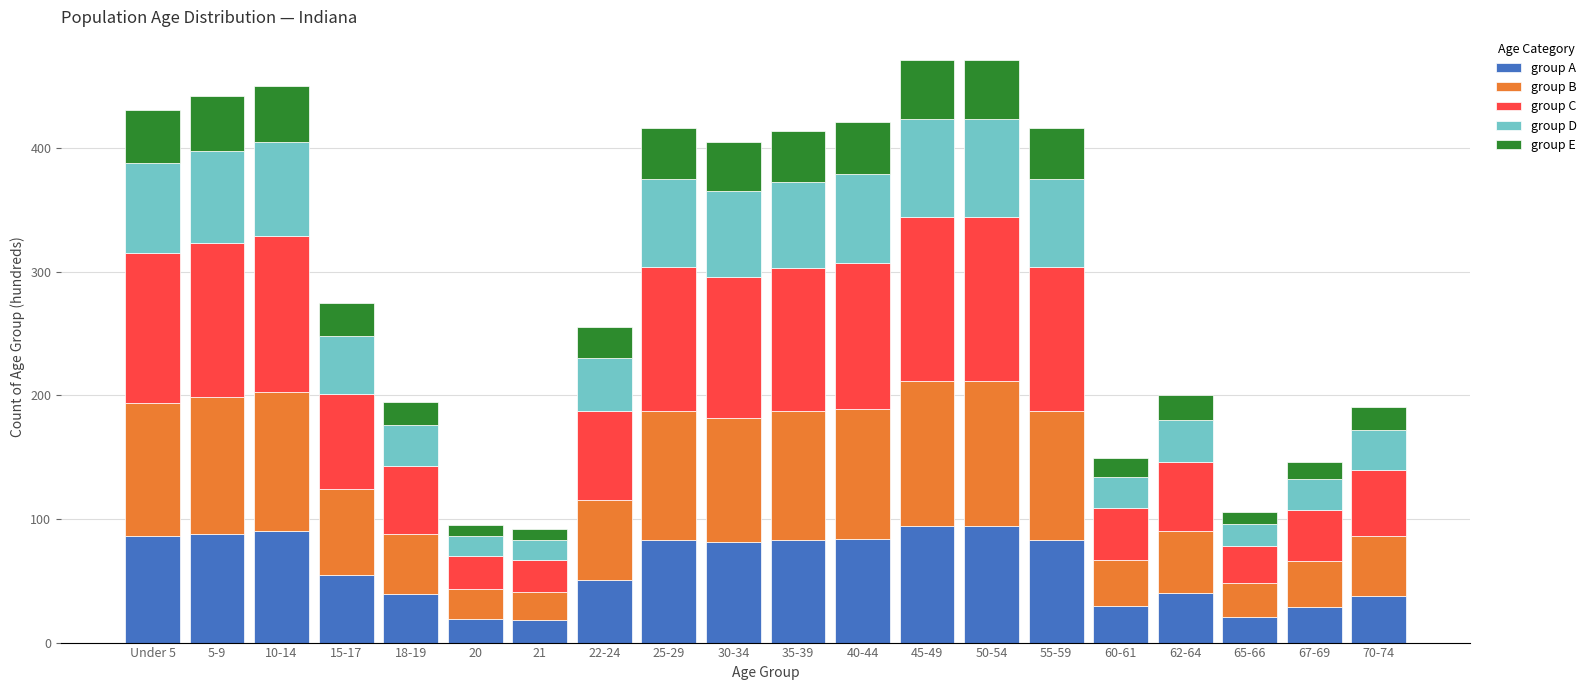

What is the minimum value for group A?

18